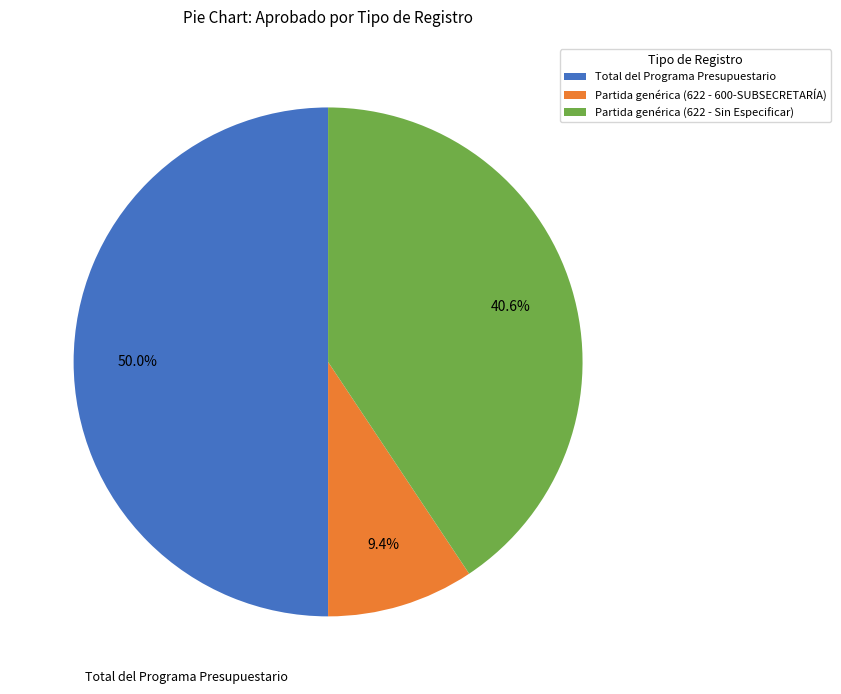

Between Total del Programa Presupuestario and Partida genérica (622 - 600-SUBSECRETARÍA), which is larger?

Total del Programa Presupuestario